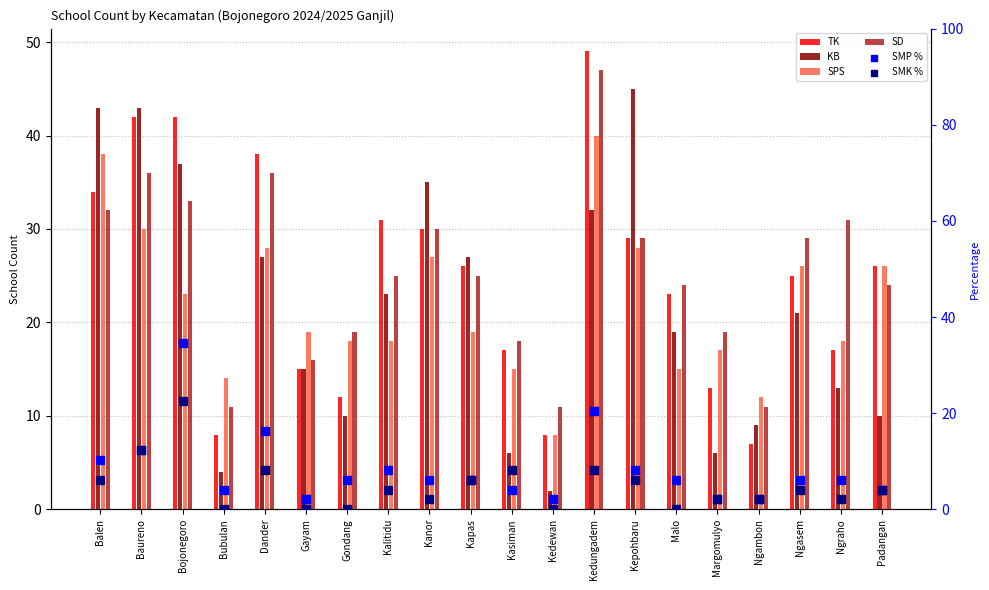

What are all the series names shown in the legend?

TK, KB, SPS, SD, SMP %, SMK %